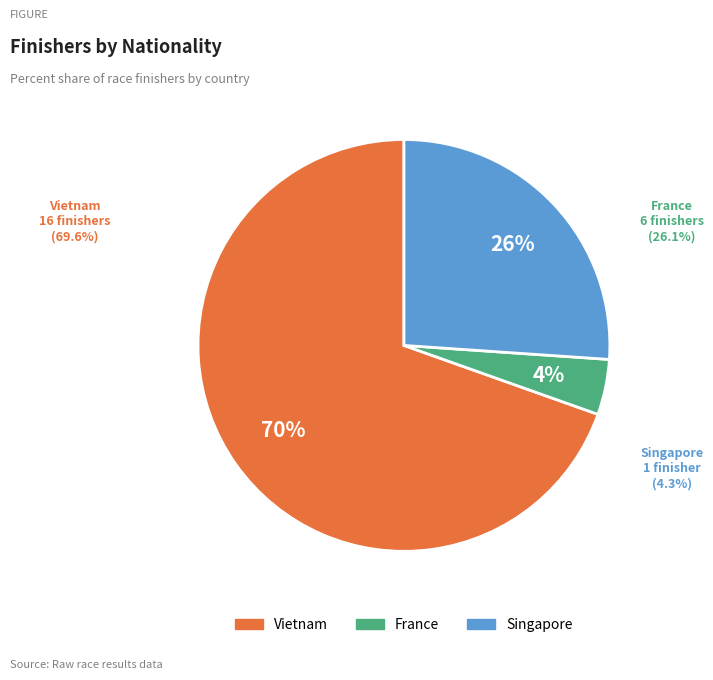

To the nearest percent, what is the difference between the largest and smallest slice percentages?

65%